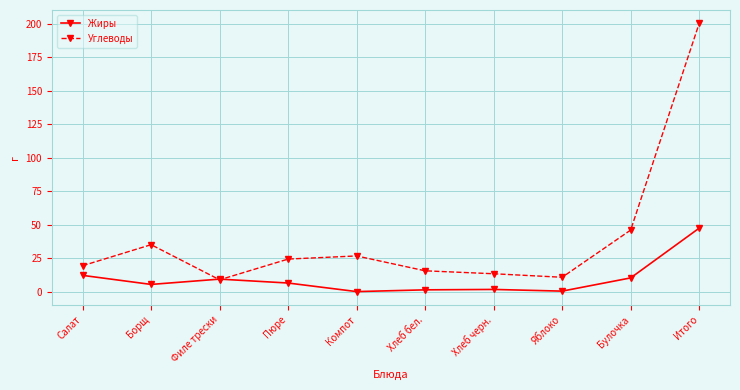

The Углеводы series shows 66.0 at Булочка. True or false?

False